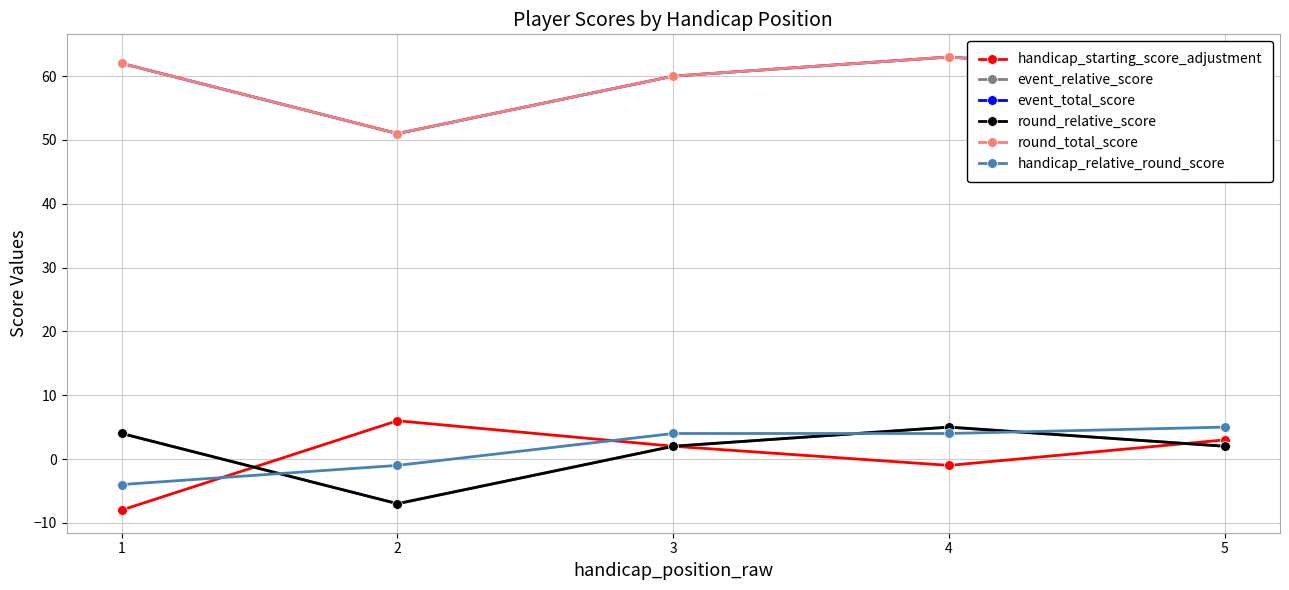

In handicap_starting_score_adjustment, how many points are lower than both neighbors (excluding endpoints)?

1